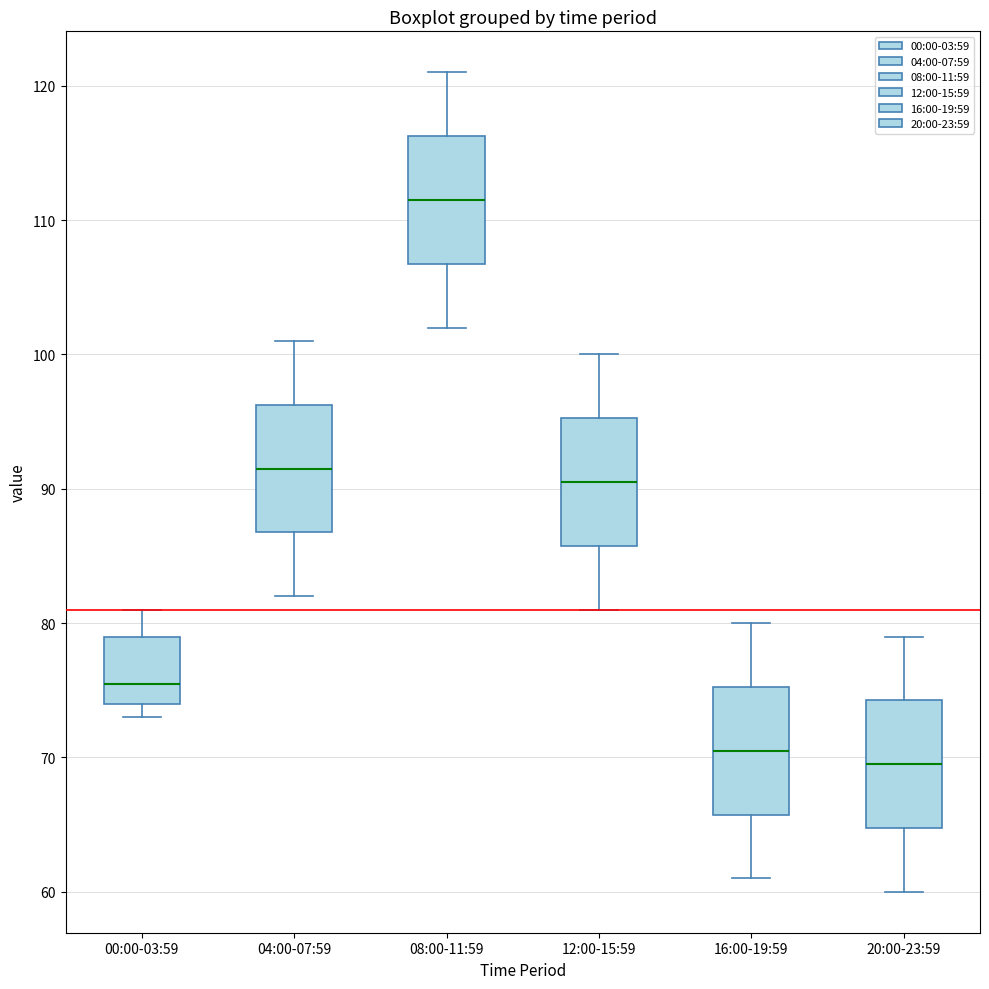

Which box's median line is the lowest?

20:00-23:59